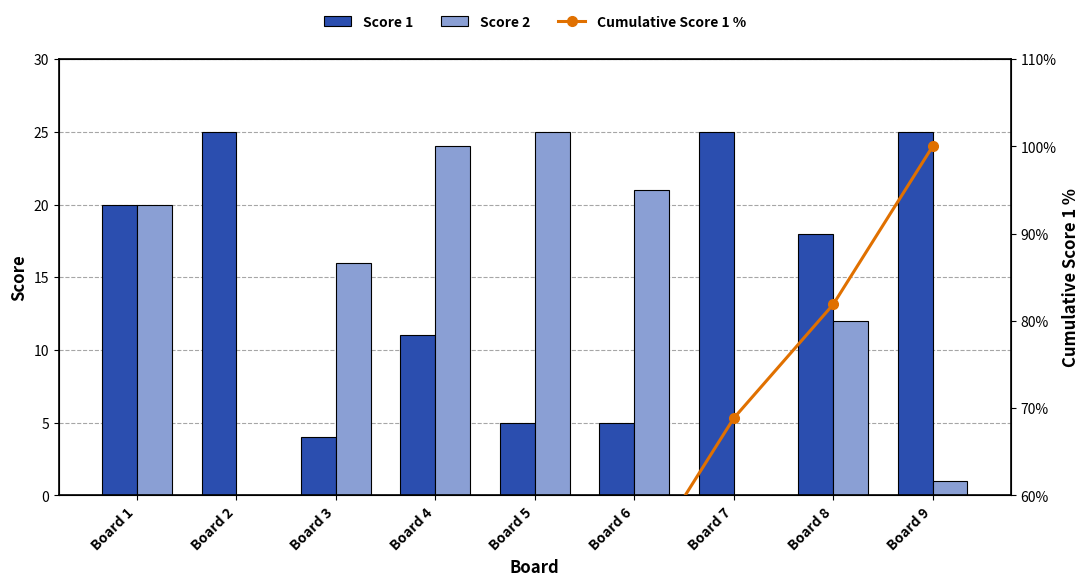

Which series has the largest total across all categories?

Cumulative Score 1 %